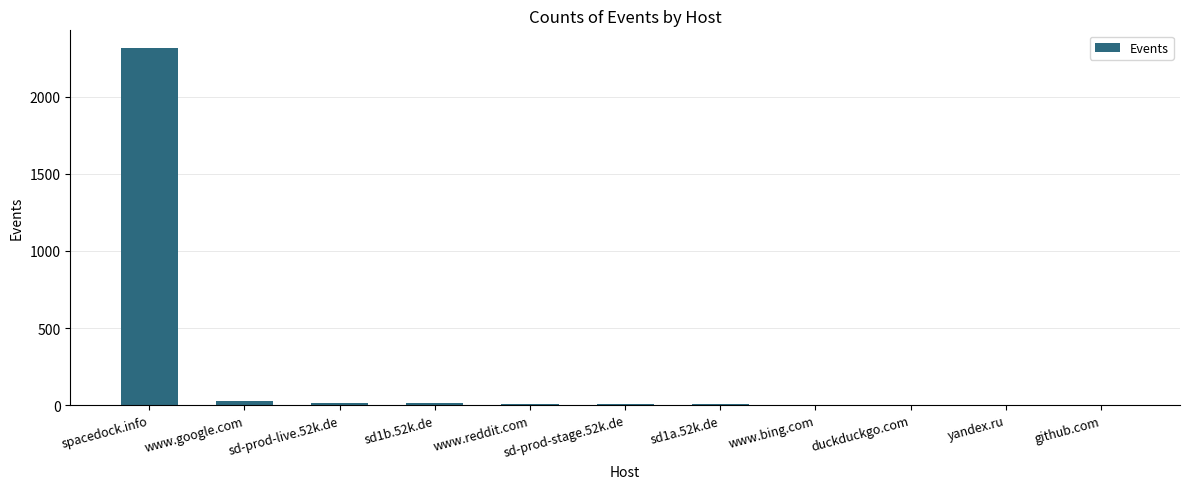

Which has a higher value, sd-prod-live.52k.de or spacedock.info?

spacedock.info